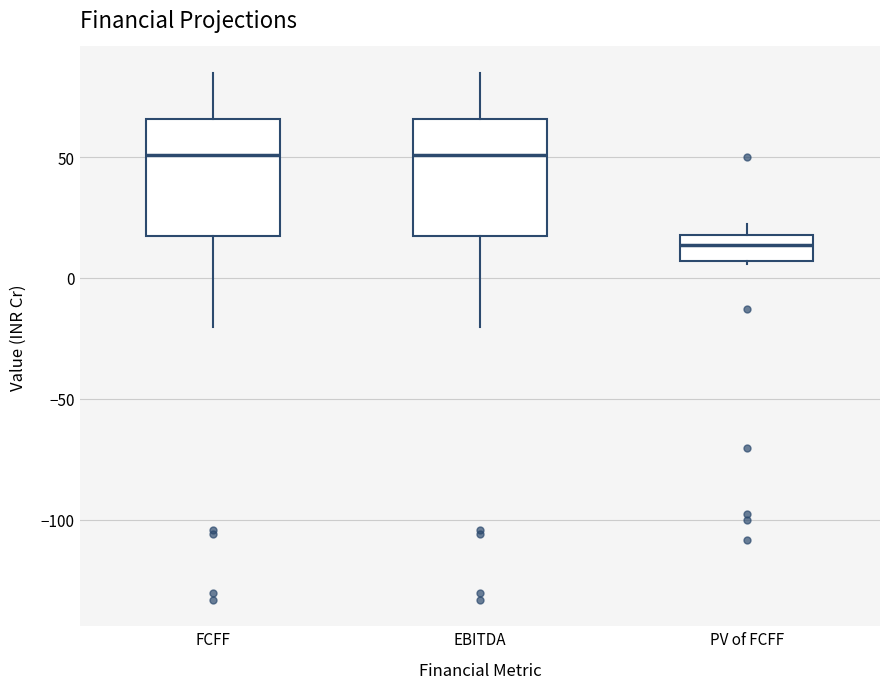

Which box has the lowest median line?

PV of FCFF